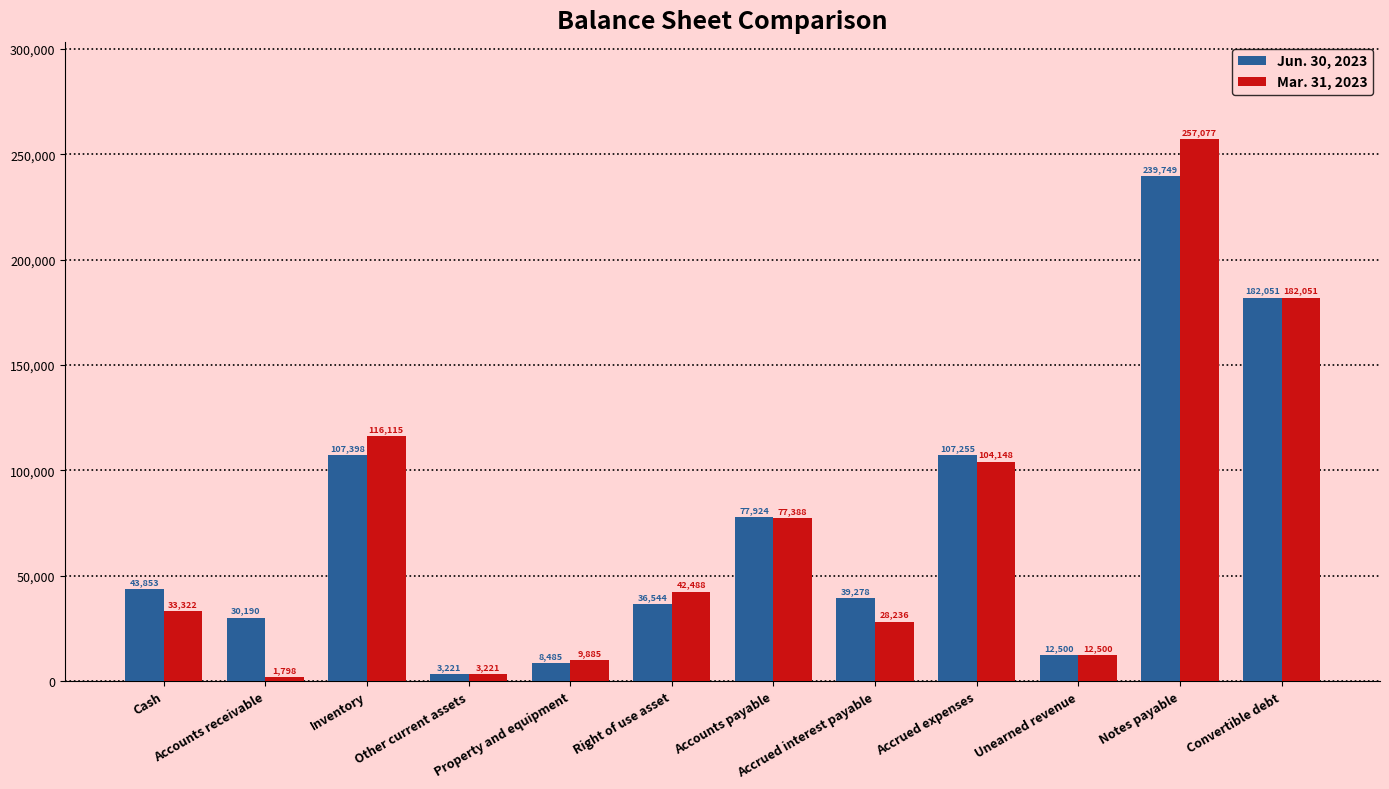

True or false: Jun. 30, 2023 has a value of 107255 at Accrued expenses.

True